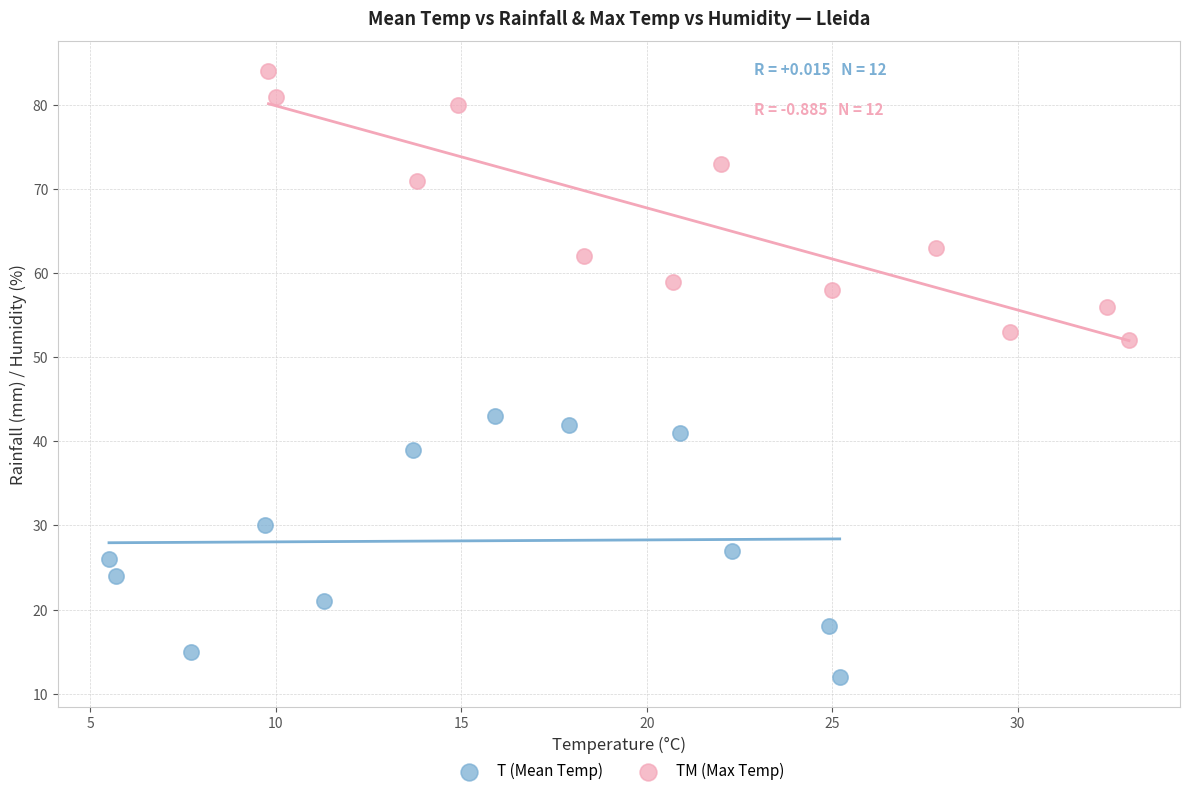

Which series contains the lowest Y value?

T (Mean Temp)